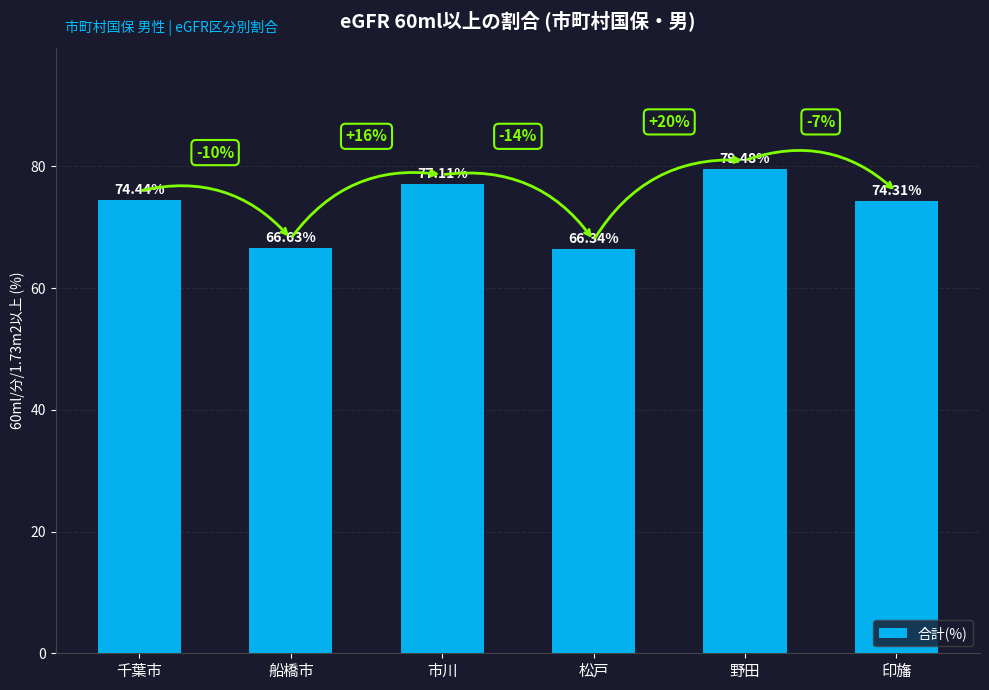

What is the label of the 3rd bar from the right?

松戸